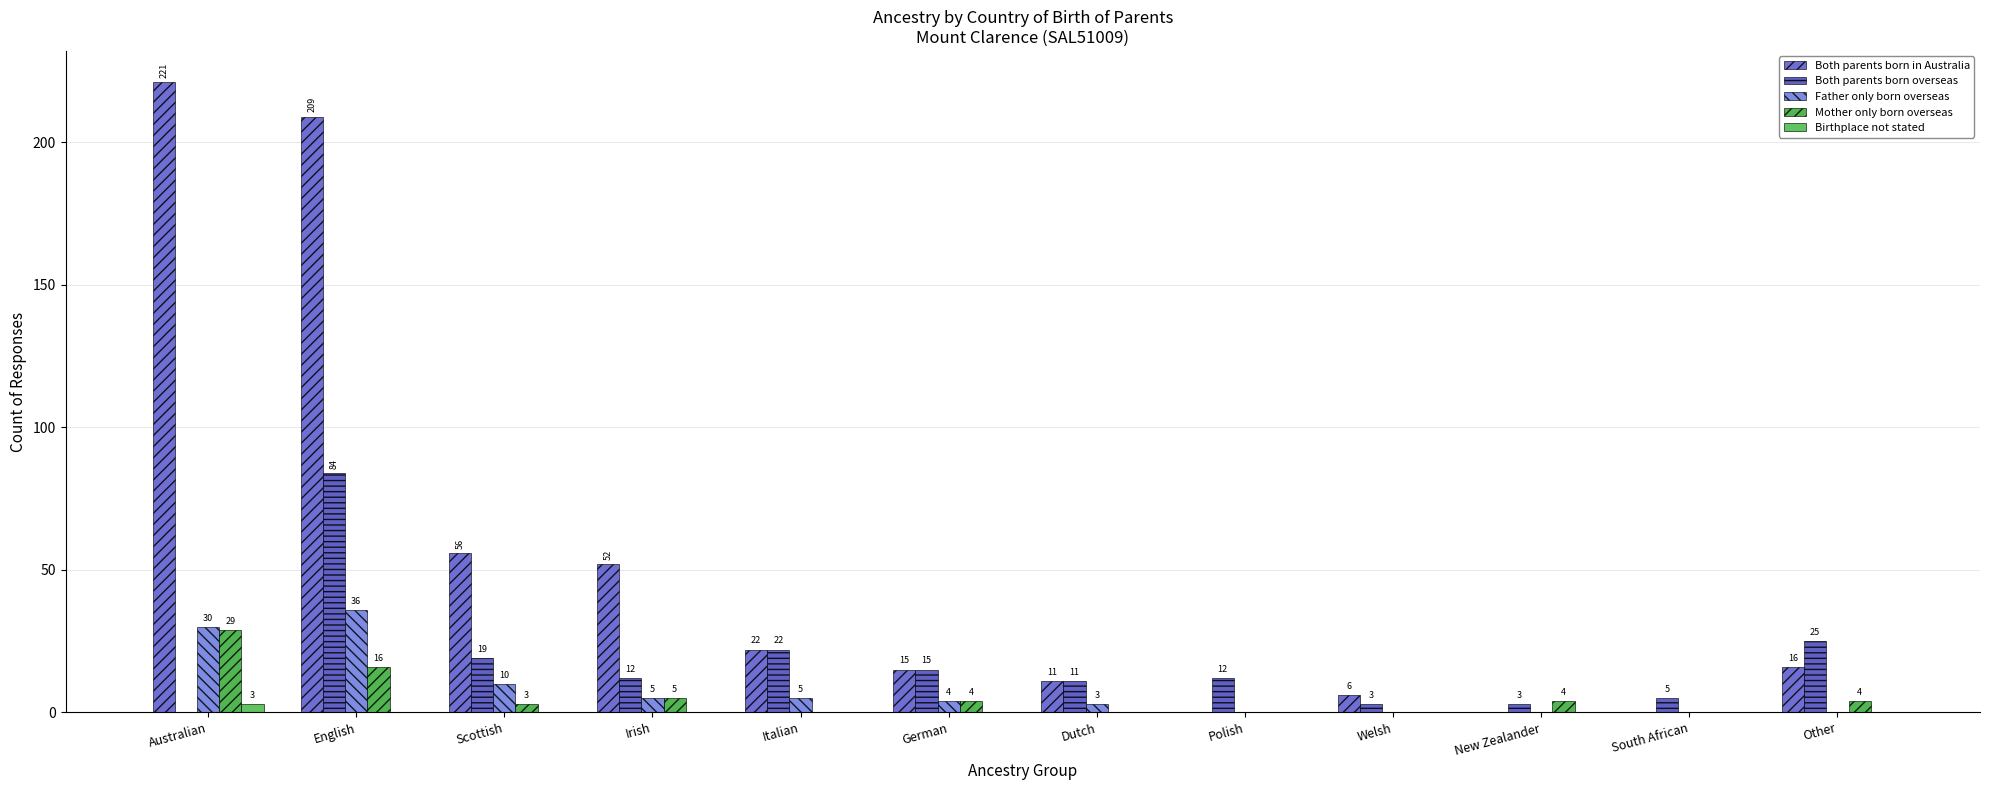

Are the bars grouped side by side (vs. stacked)?

Yes